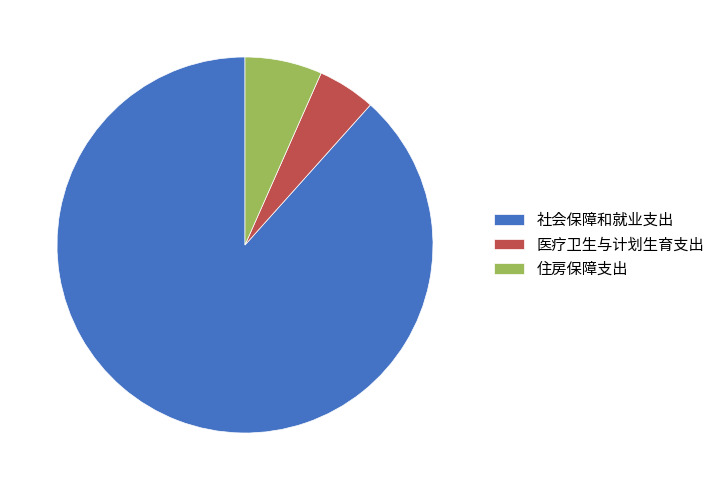

How many slices are in this pie chart?

3